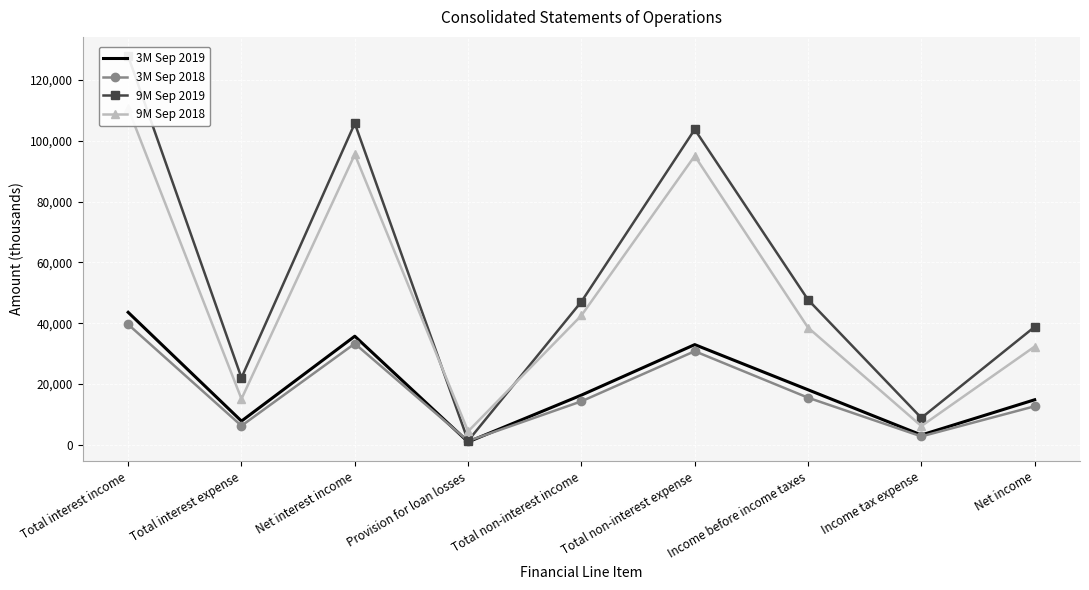

At which category does 9M Sep 2018 reach its first local valley?

Total interest expense